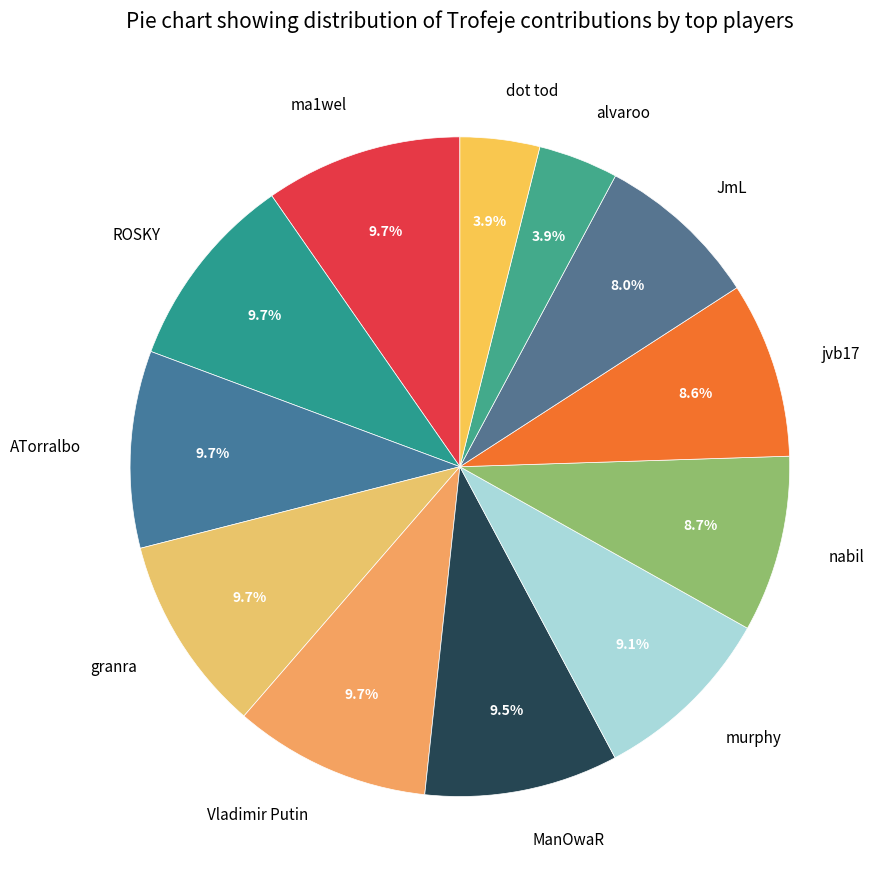

Does any single category account for the majority?

No